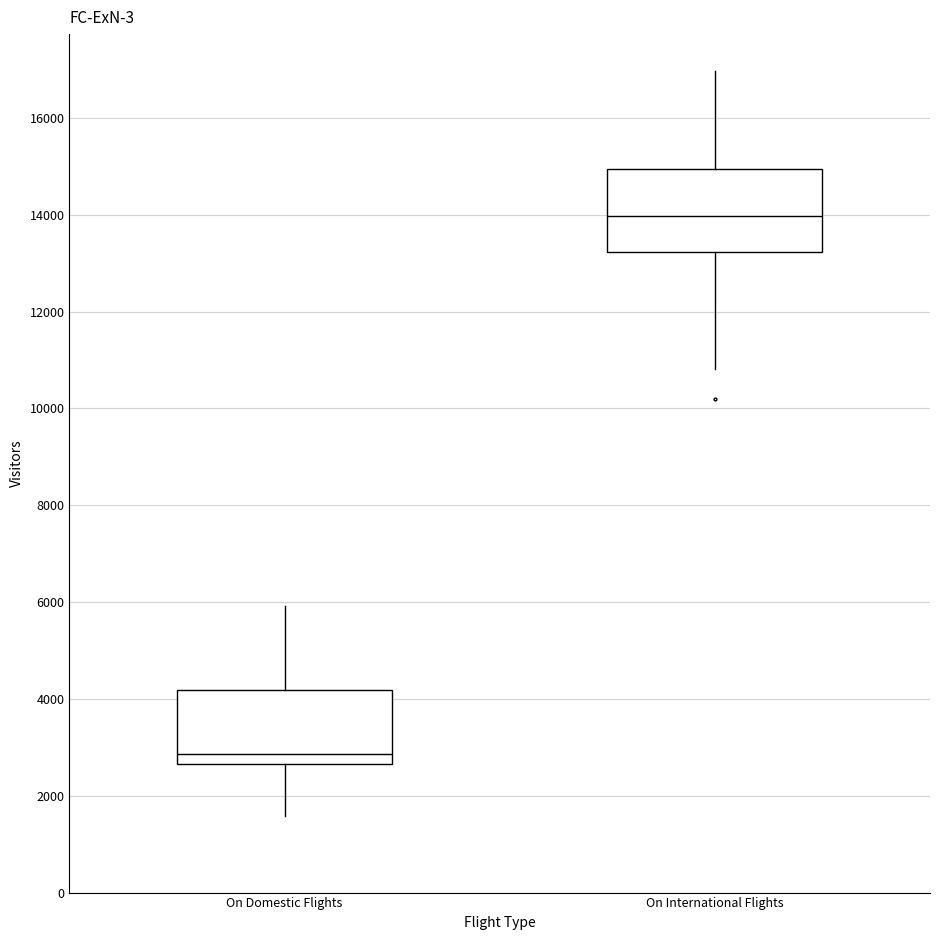

Reading left to right, read every box against the y-axis: the position of its median line, the range the box covers, and the ends of its whiskers. The values are not printed on the chart, so give them approximately, as read against the axis.

On Domestic Flights: median 2800, box 2600 to 4200, whiskers 1600 to 6000
On International Flights: median 14000, box 13200 to 15000, whiskers 10800 to 17000